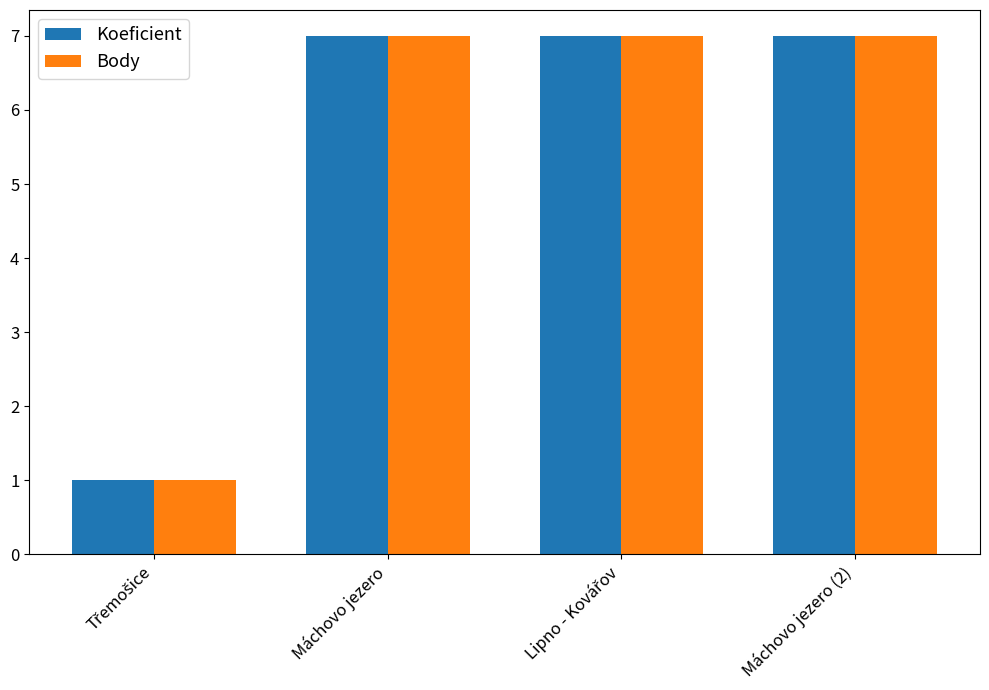

What is the sum of all Body values?

22